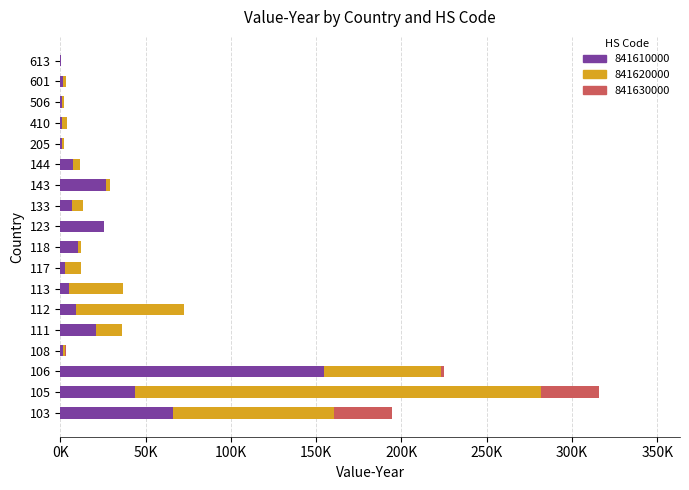

What is the sum of all 841620000 values?

542725